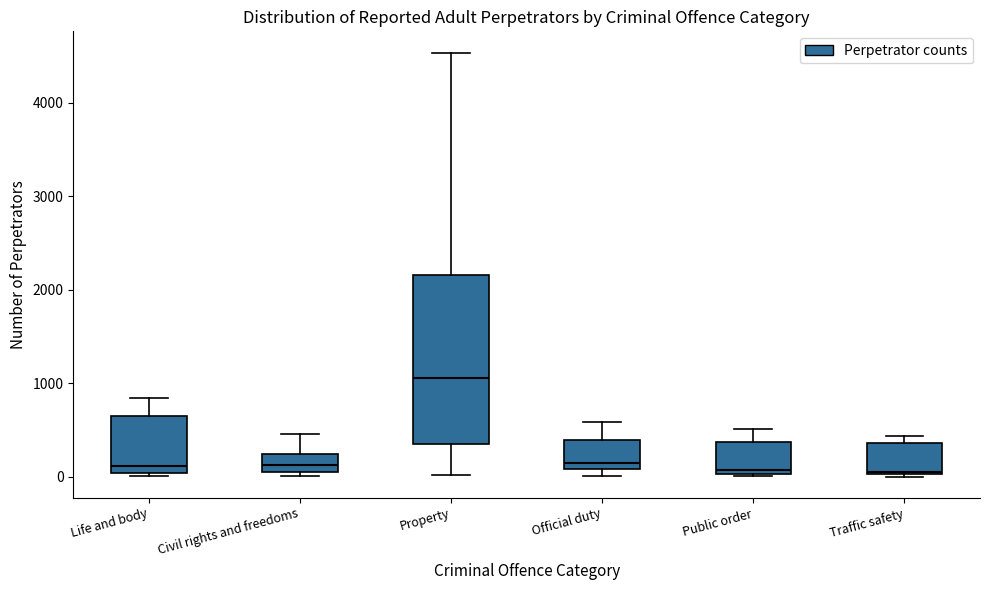

Which box is the tallest, from its lower edge to its upper edge?

Property